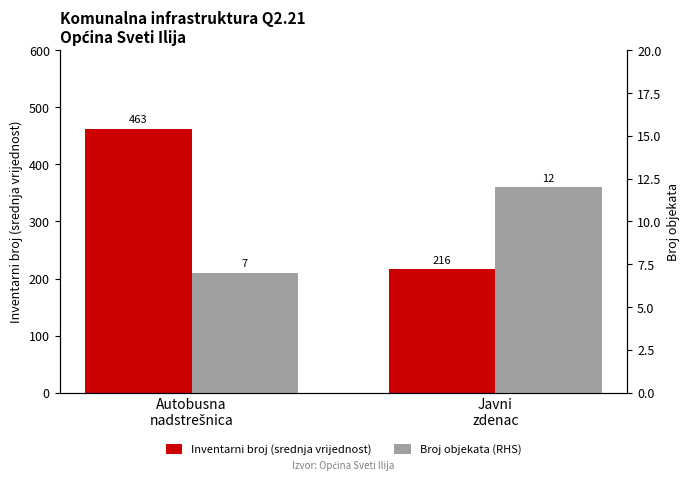

Which series has the widest spread of values?

Inventarni broj (srednja vrijednost)